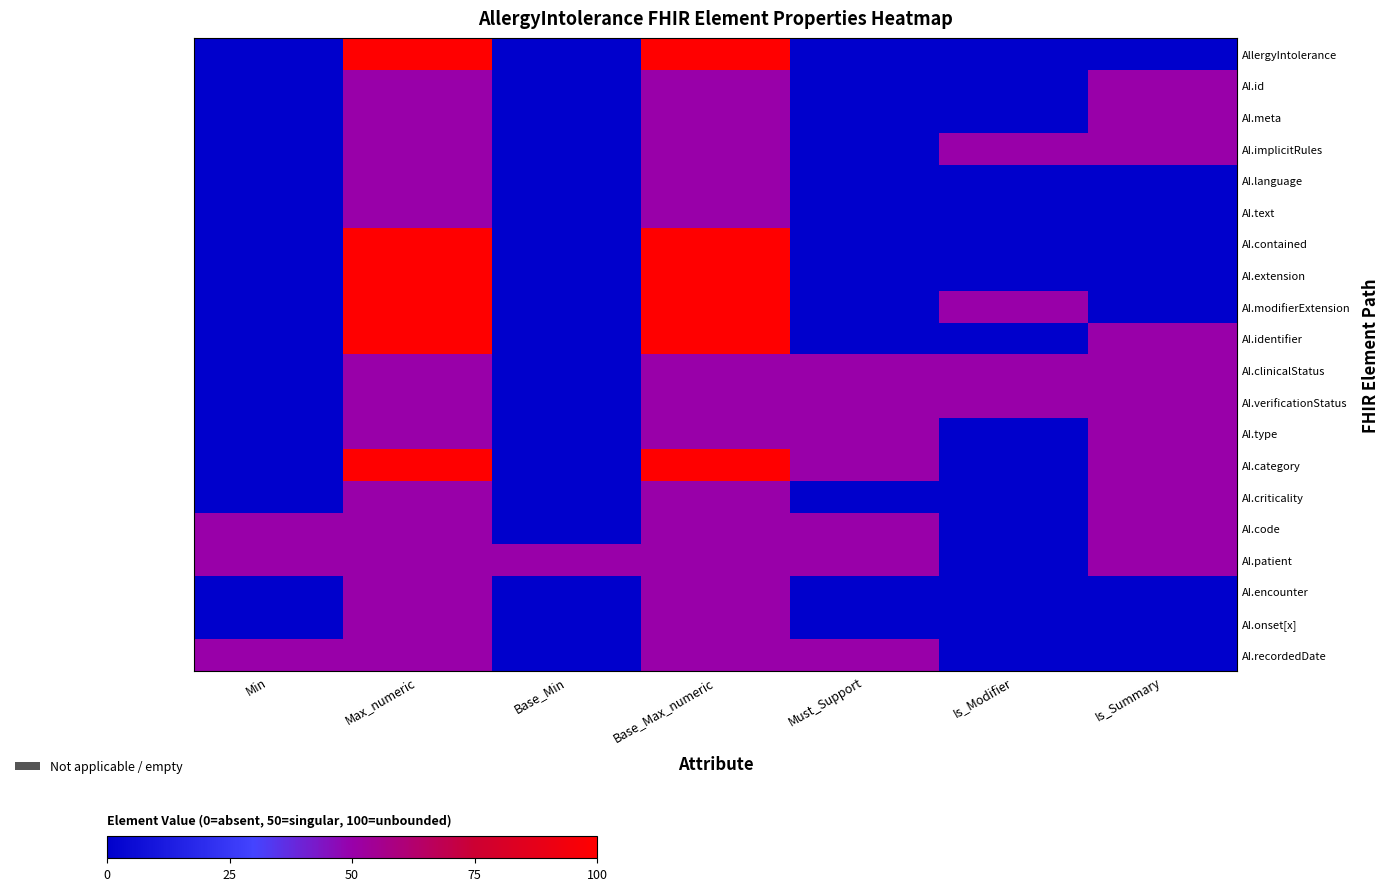

True or false: AI.criticality has a value of -30 at Base_Min.

False